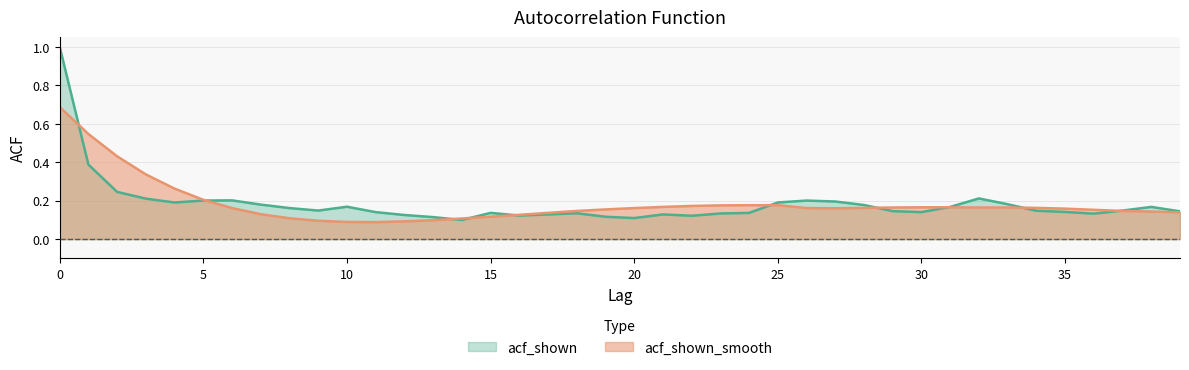

How many interior local valleys does the acf_shown_smooth series have?

2